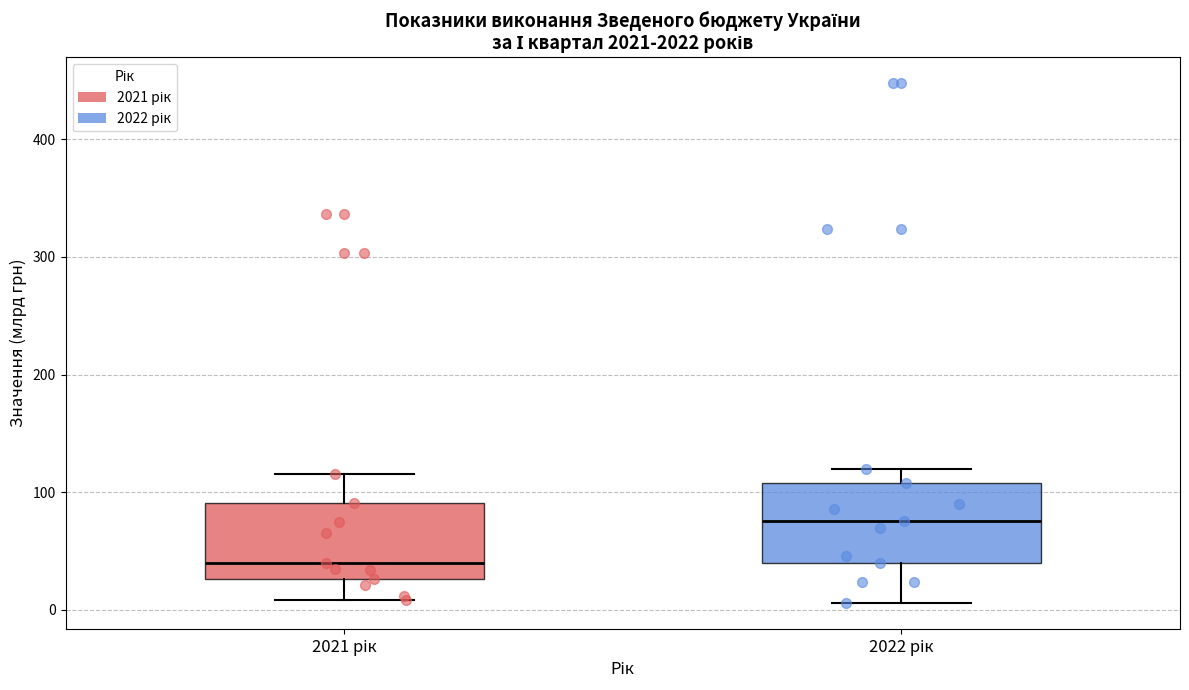

Reading left to right, read every box against the y-axis: the position of its median line, the range the box covers, and the ends of its whiskers. The values are not printed on the chart, so give them approximately, as read against the axis.

2021 рік: median 40, box 30 to 90, whiskers 10 to 120
2022 рік: median 80, box 40 to 110, whiskers 10 to 120